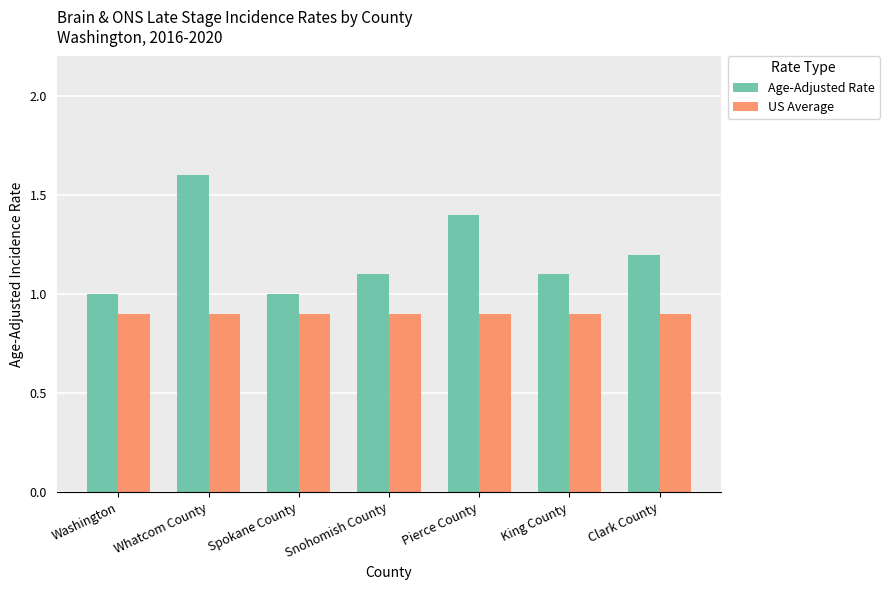

What is the difference between the maximum and minimum values in the Age-Adjusted Rate series?

0.6